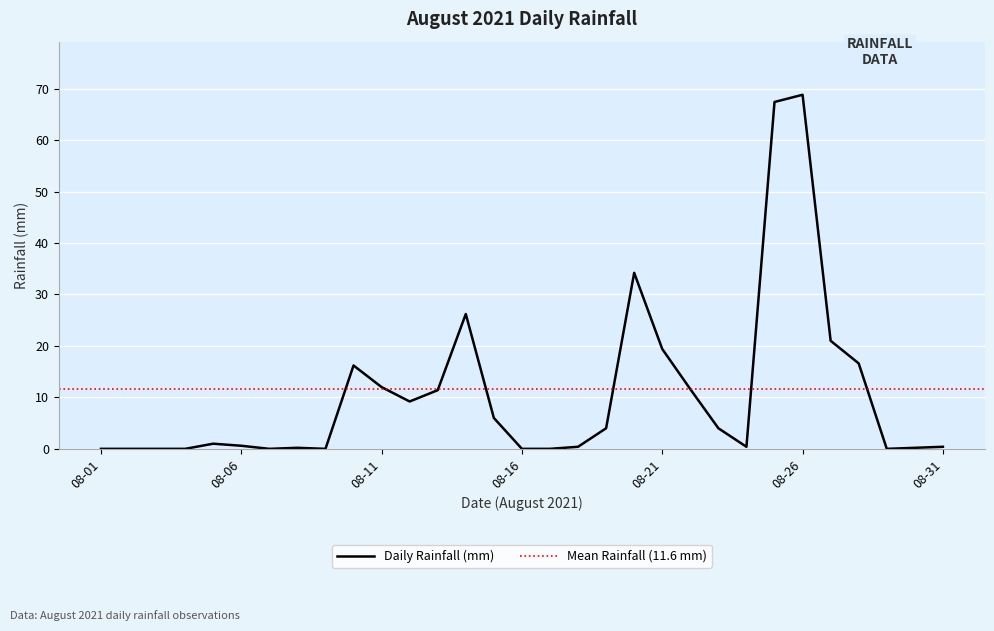

Where is the data nearest to the value 34?

2021-08-20